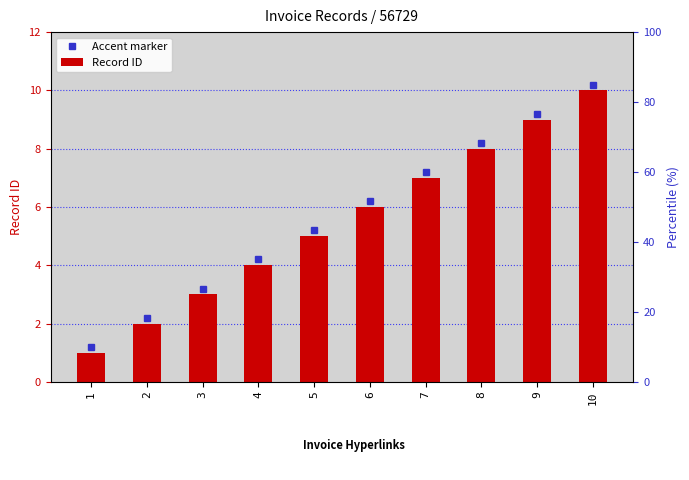

List the labels in order of value, smallest first.

1, 2, 3, 4, 5, 6, 7, 8, 9, 10